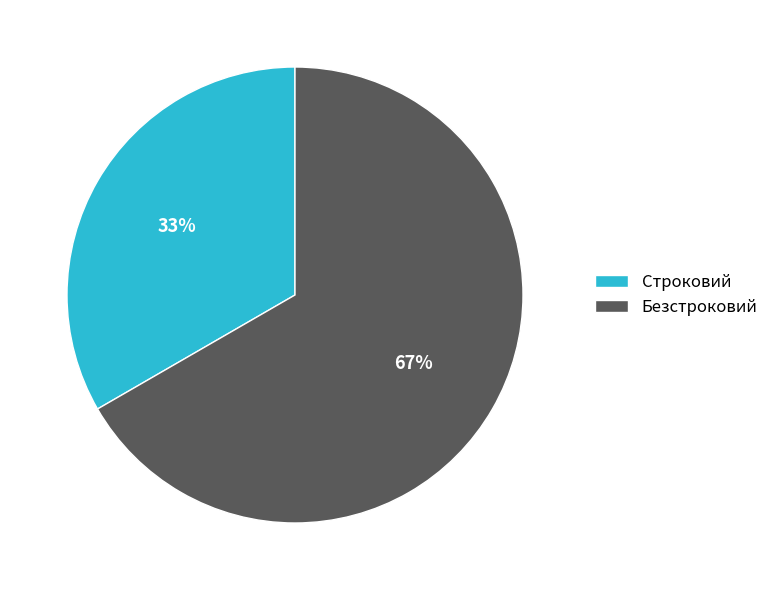

Is there a majority slice in this chart?

Yes